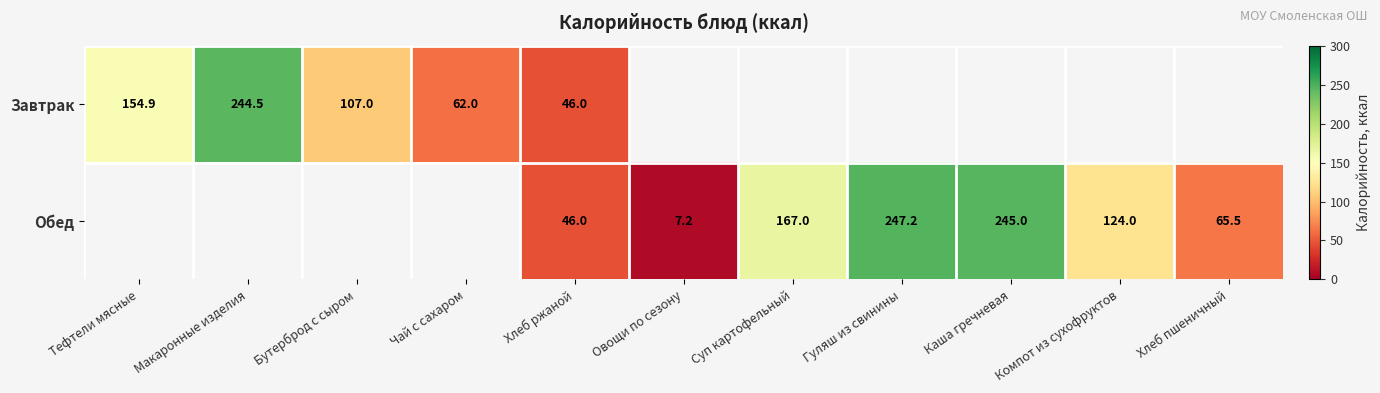

The Завтрак series shows 46.0 at Хлеб ржаной. True or false?

True